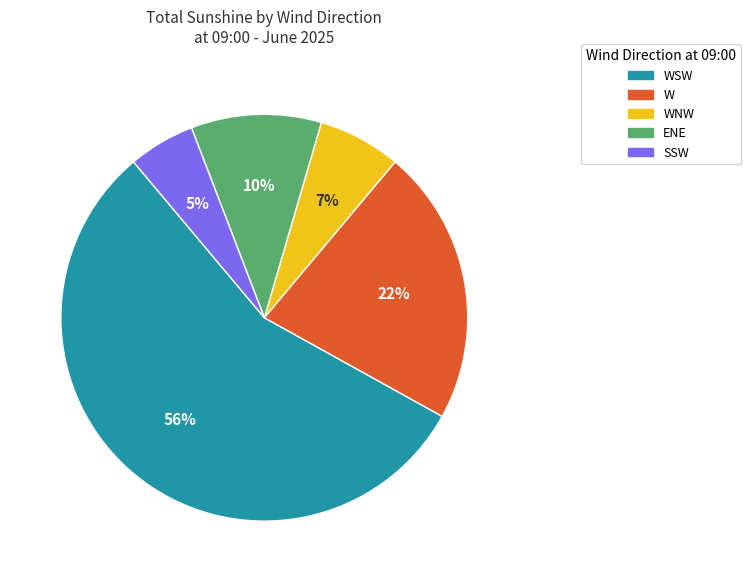

How many segments does this pie chart have?

5